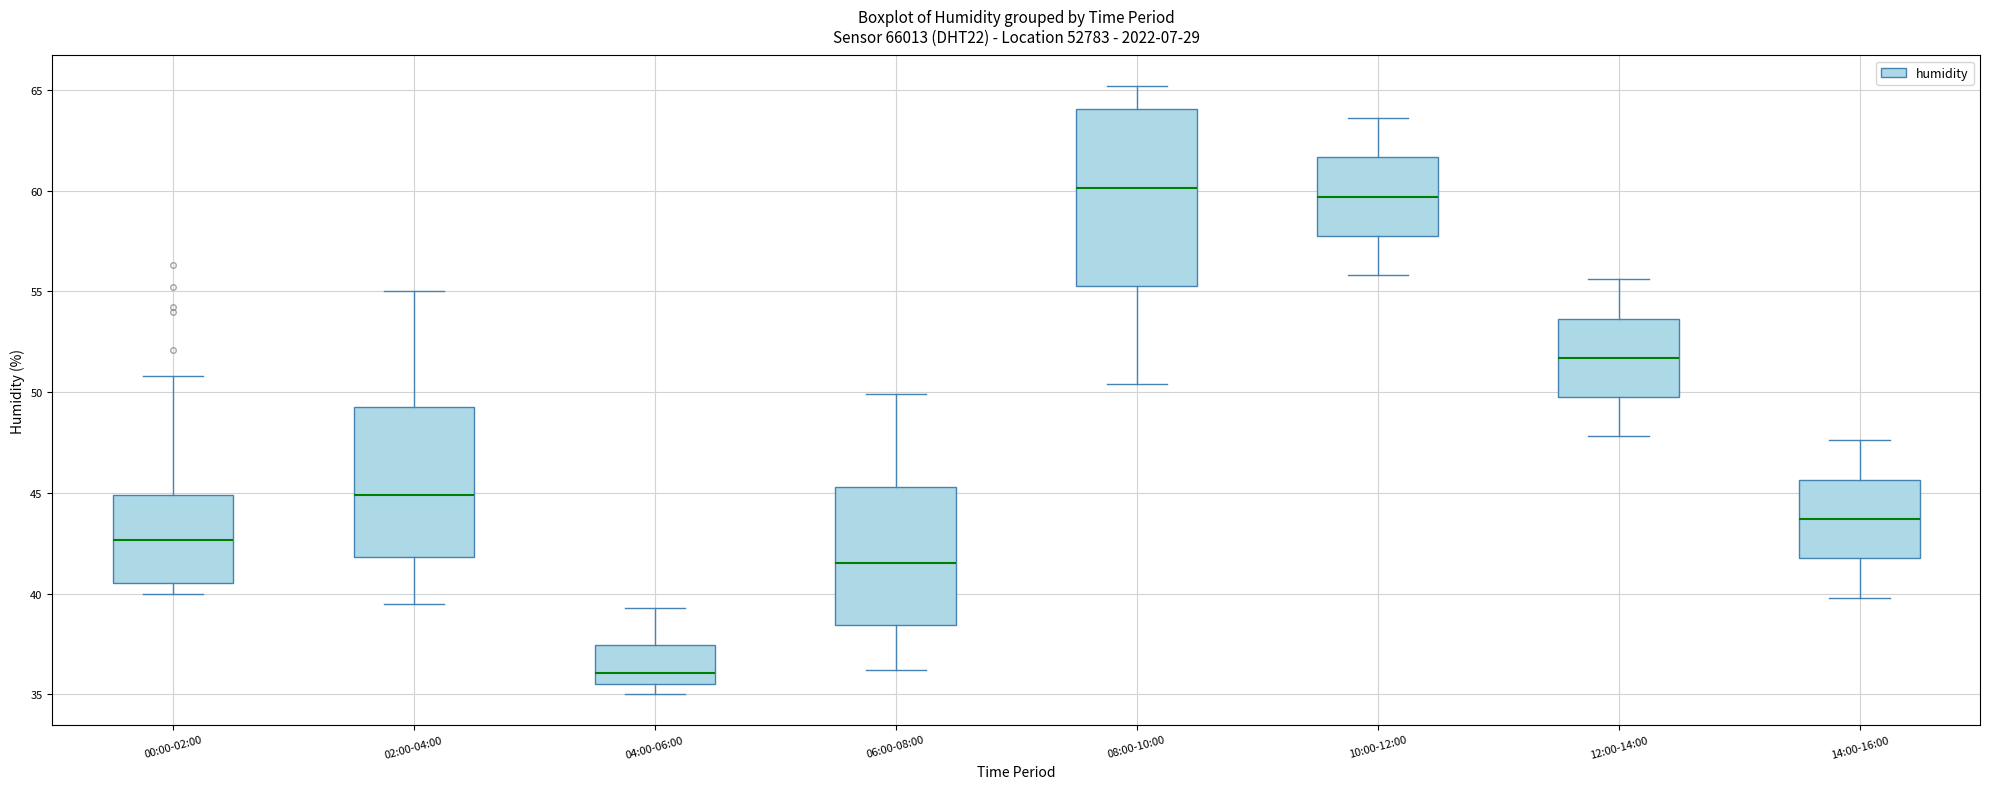

Reading left to right, read every box against the y-axis: the position of its median line, the range the box covers, and the ends of its whiskers. The values are not printed on the chart, so give them approximately, as read against the axis.

00:00-02:00: median 42.5, box 40.5 to 45.0, whiskers 40.0 to 51.0
02:00-04:00: median 45.0, box 42.0 to 49.5, whiskers 39.5 to 55.0
04:00-06:00: median 36.0, box 35.5 to 37.5, whiskers 35.0 to 39.5
06:00-08:00: median 41.5, box 38.5 to 45.5, whiskers 36.0 to 50.0
08:00-10:00: median 60.0, box 55.5 to 64.0, whiskers 50.5 to 65.0
10:00-12:00: median 59.5, box 58.0 to 61.5, whiskers 56.0 to 63.5
12:00-14:00: median 51.5, box 50.0 to 53.5, whiskers 48.0 to 55.5
14:00-16:00: median 43.5, box 42.0 to 45.5, whiskers 40.0 to 47.5